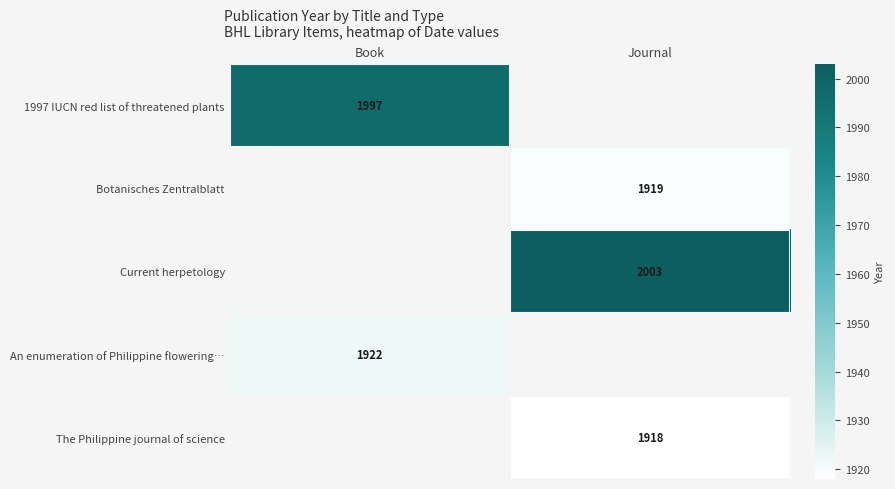

At how many categories does at least one series exceed 1923?

2